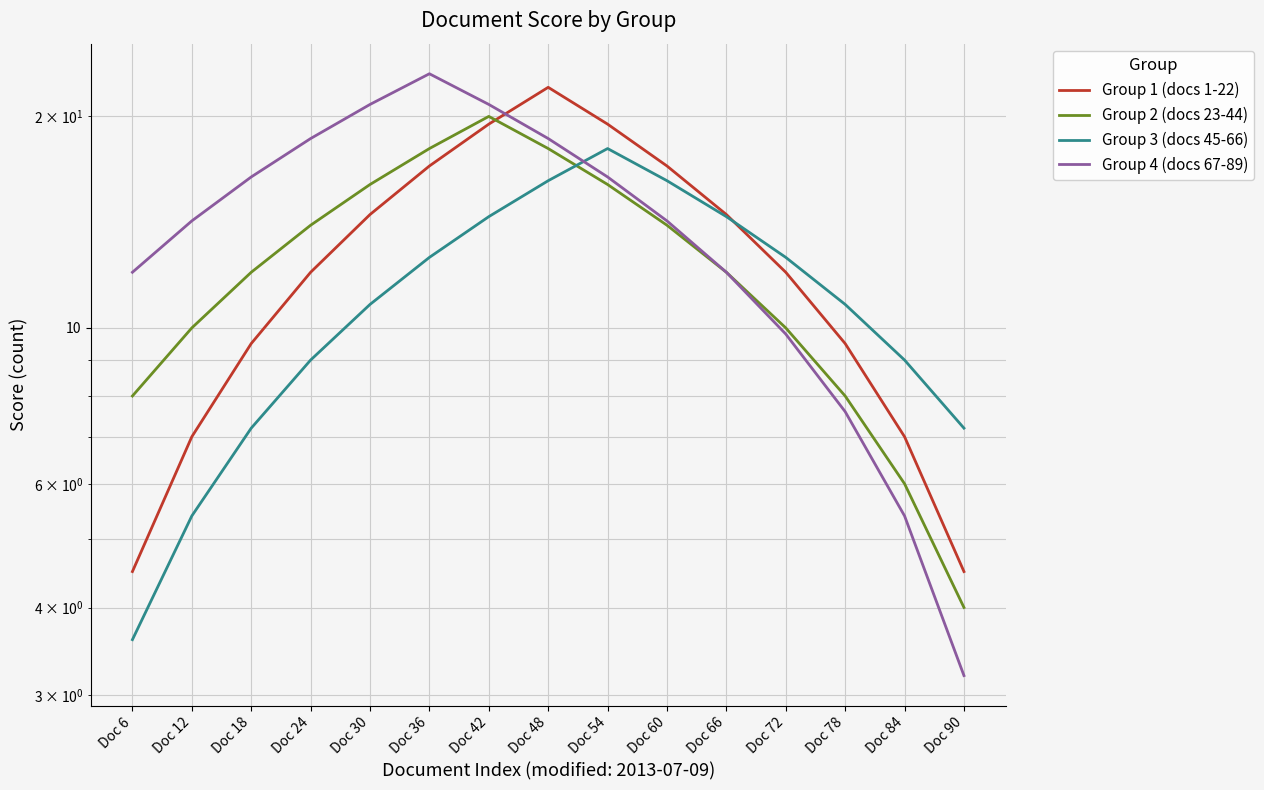

What is the sum of all Group 4 (docs 67-89) values?

213.0